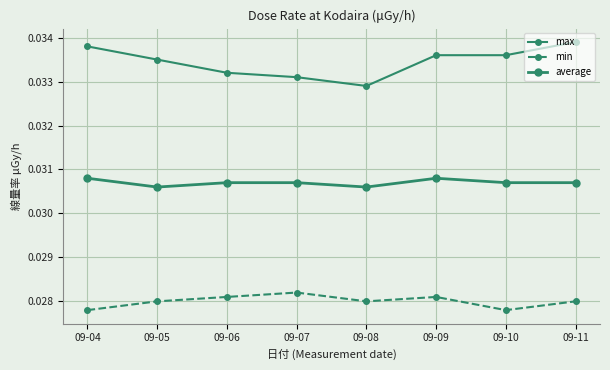

Where is the first local minimum for max?

09-08